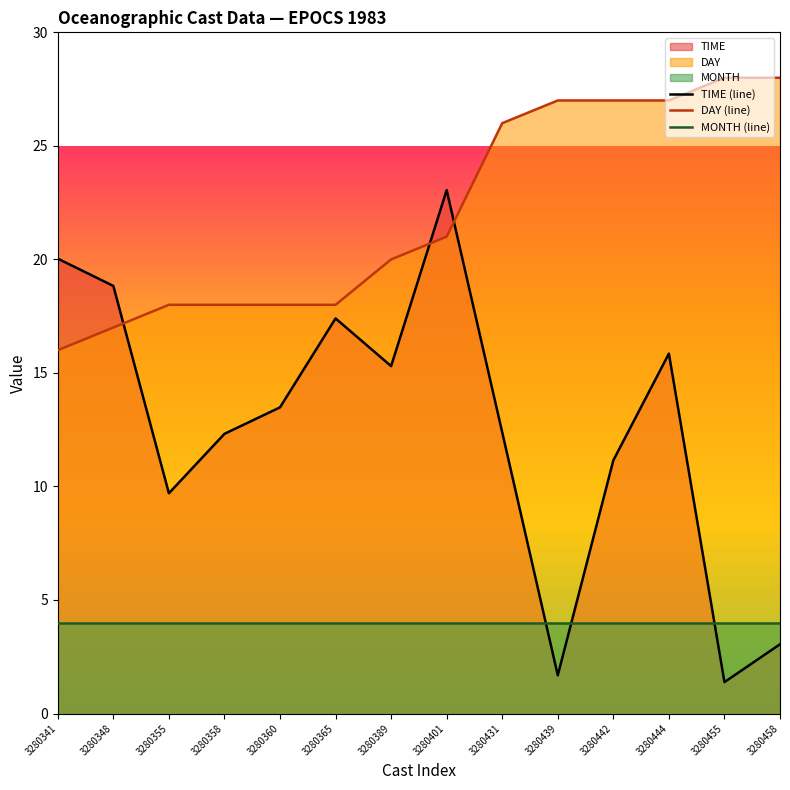

Reading left to right, transcribe all the data shown in this chart.

TIME (line): 20.0	18.8	9.7	12.3	13.5	17.4	15.3	23.1	12.4	1.7	11.2	15.8	1.4	3.0
DAY (line): 16.0	17.0	18.0	18.0	18.0	18.0	20.0	21.0	26.0	27.0	27.0	27.0	28.0	28.0
MONTH (line): 4.0	4.0	4.0	4.0	4.0	4.0	4.0	4.0	4.0	4.0	4.0	4.0	4.0	4.0